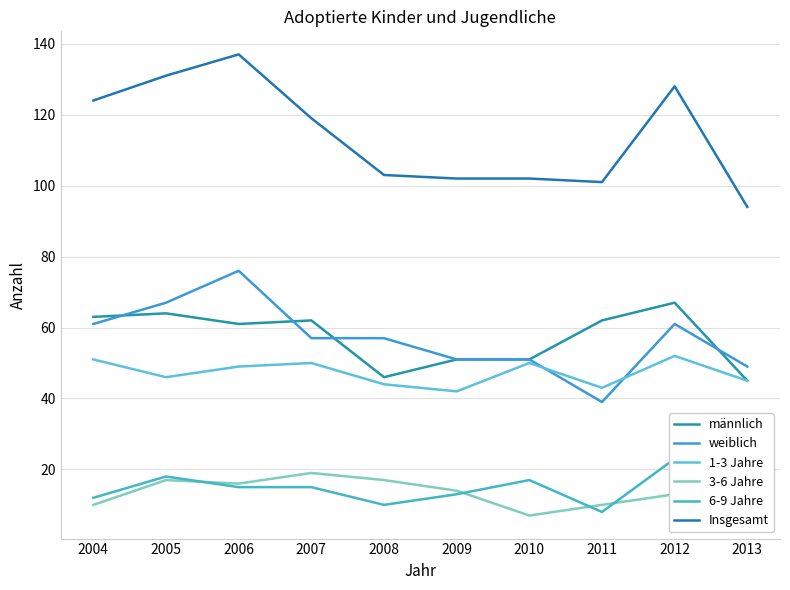

What is the value of the Insgesamt point at the 8th from the left?

101